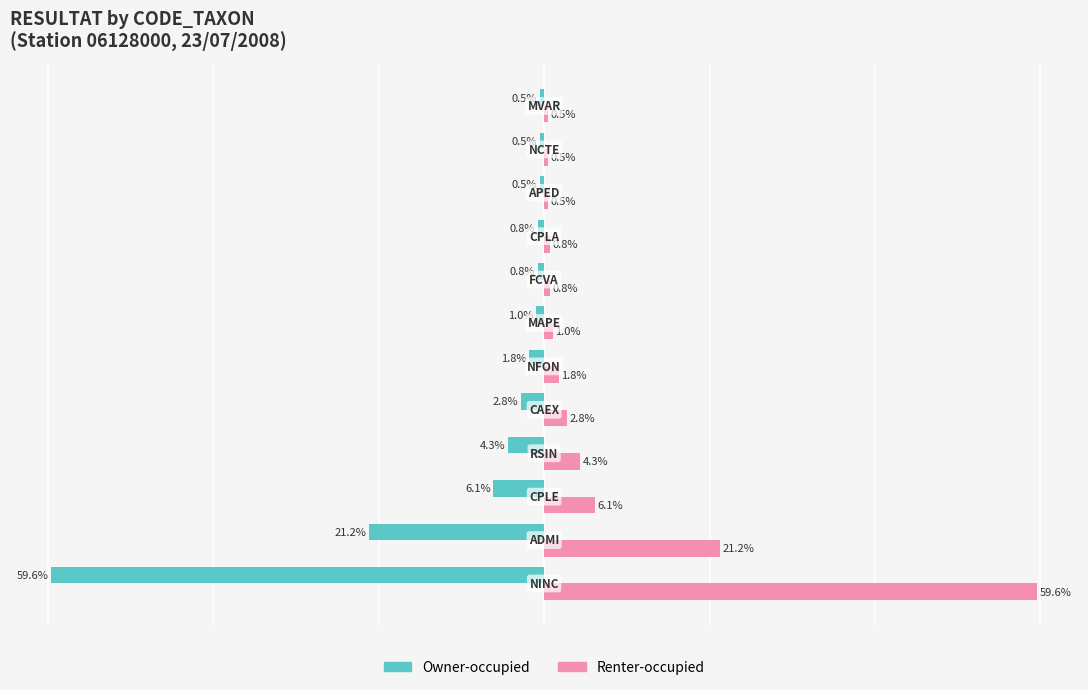

Which series has the largest total across all categories?

Renter-occupied